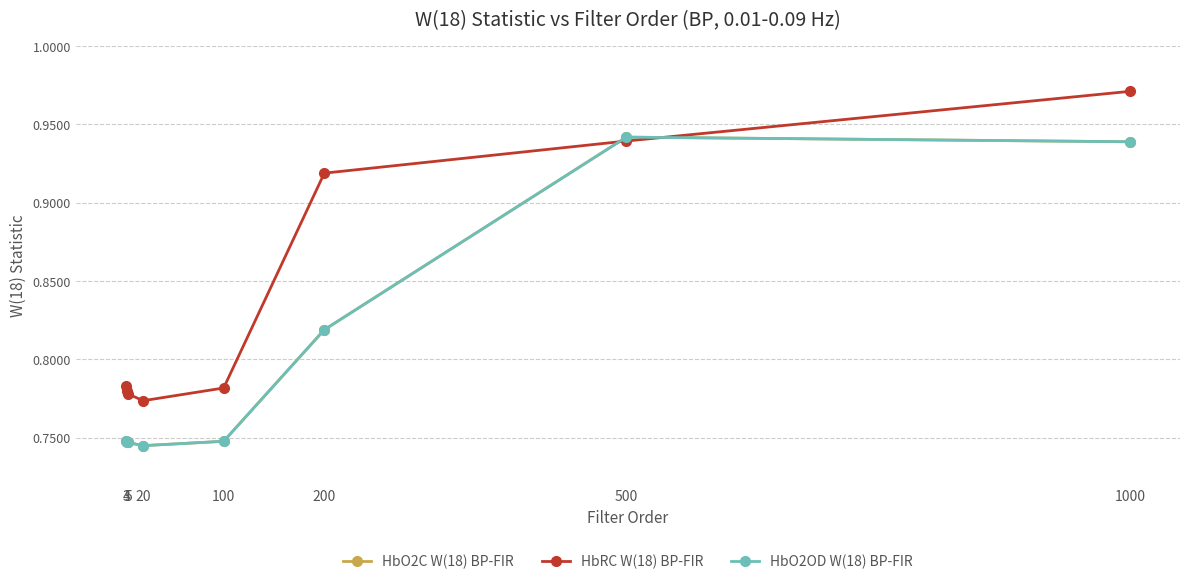

List the labels in order of HbRC W(18) BP-FIR value, smallest first.

20, 5, 4, 100, 3, 200, 500, 1000